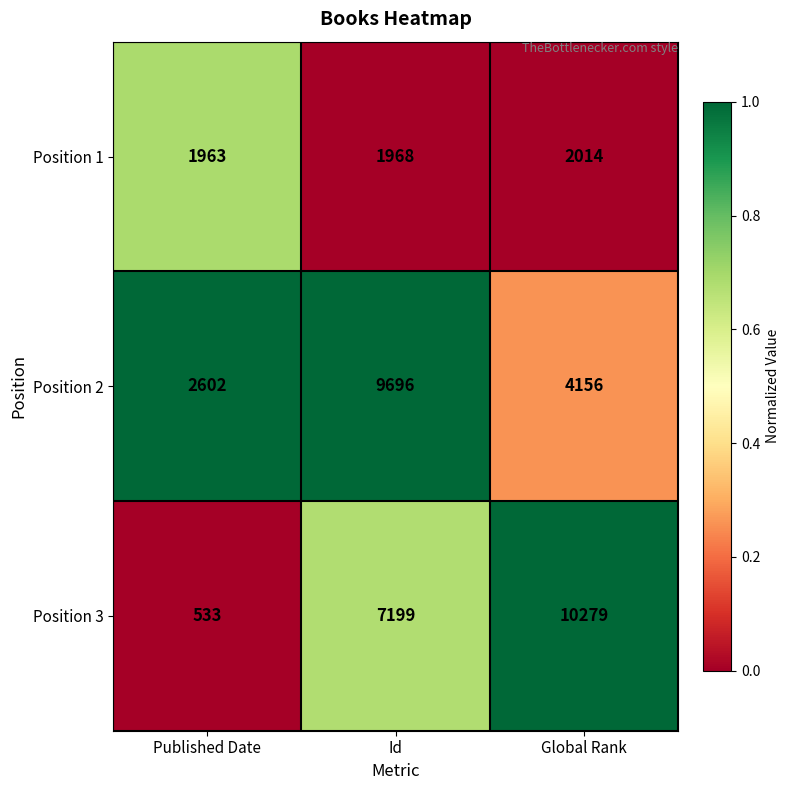

Is it true that Position 3 equals 10279 at Global Rank?

True